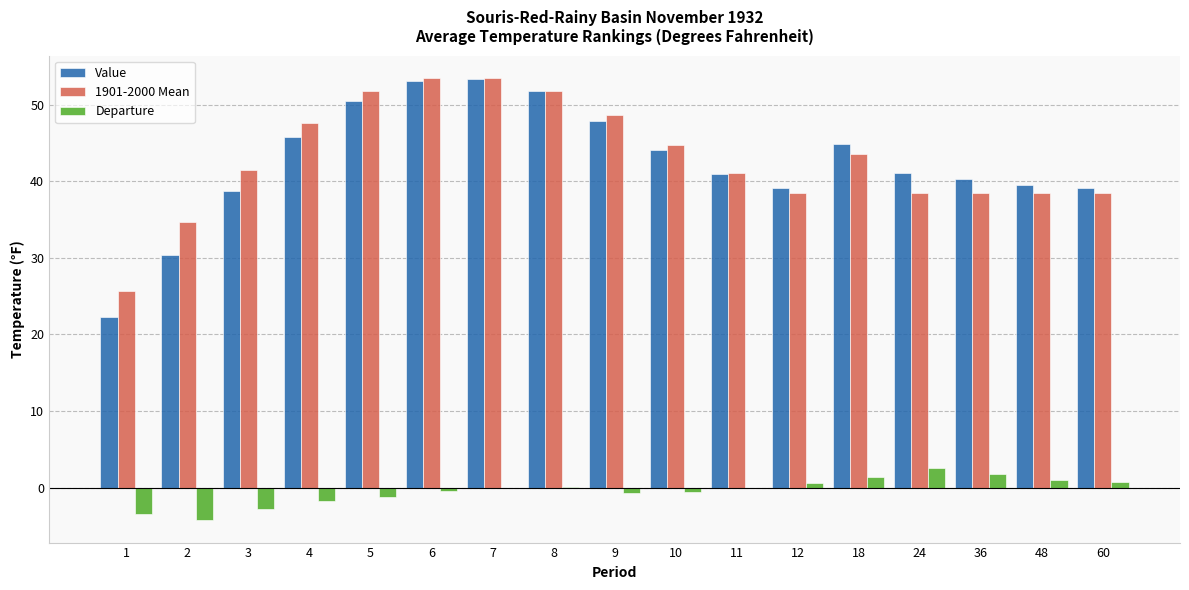

What is the maximum value shown in the chart?

53.5